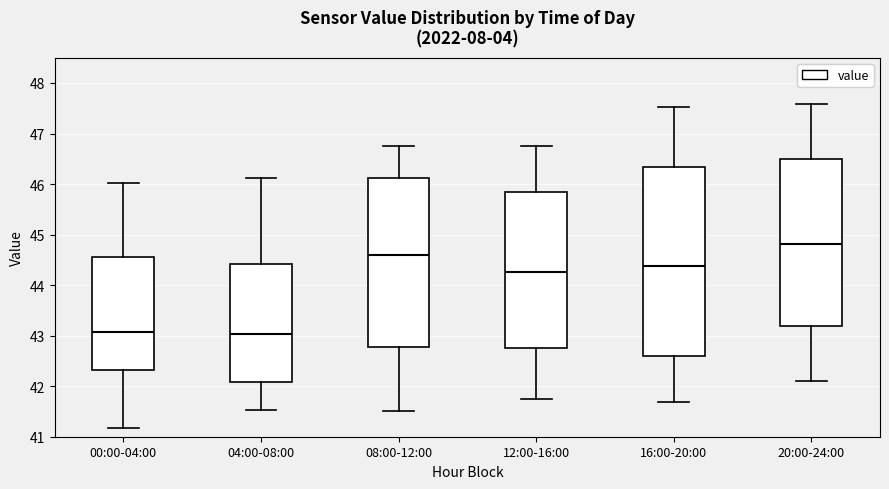

Which box is the tallest, from its lower edge to its upper edge?

16:00-20:00